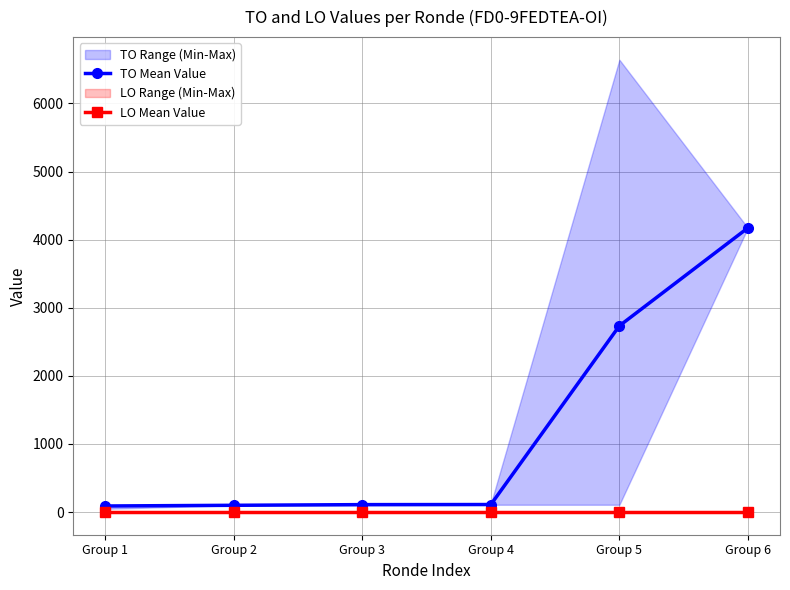

Rank the series by their average value, from highest to lowest.

TO Mean Value, LO Mean Value